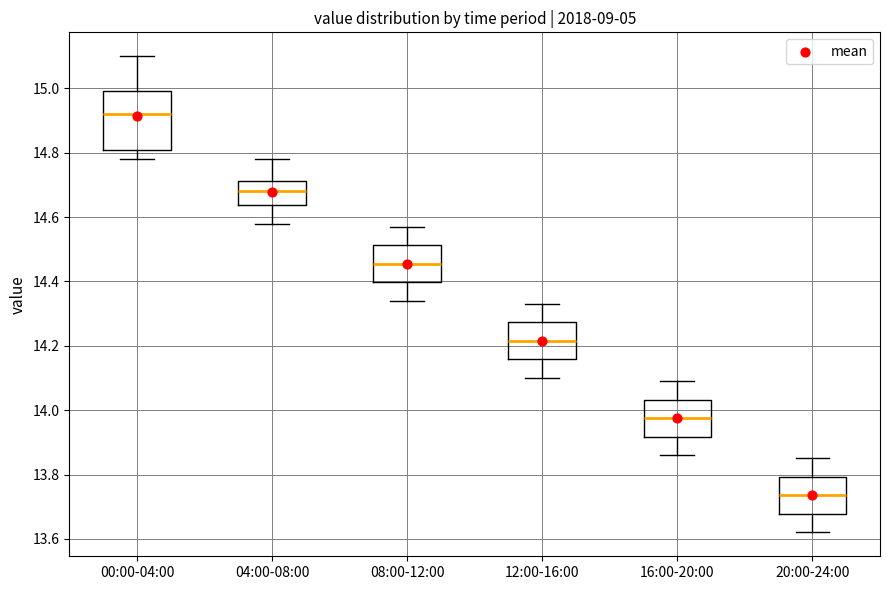

Which box has the highest median line?

00:00-04:00